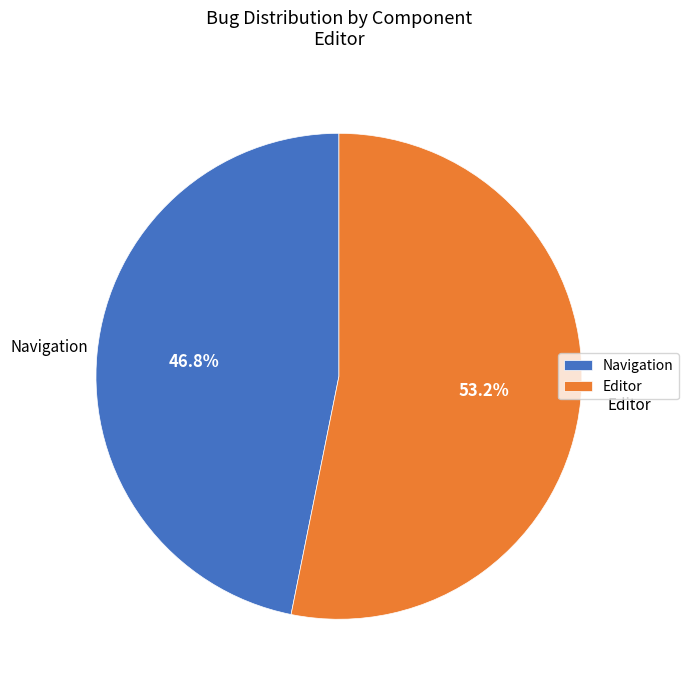

Which slice is the largest?

Editor